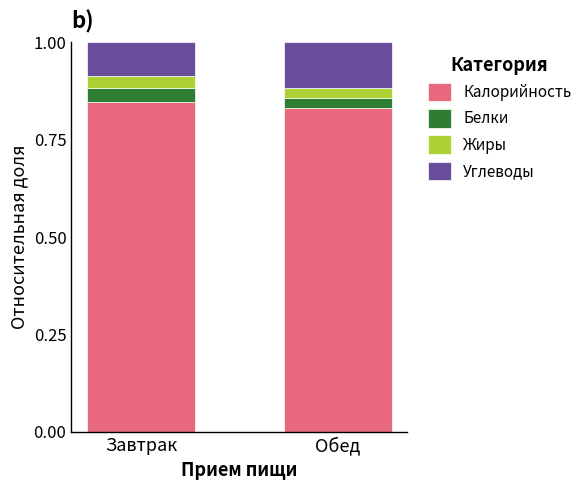

What is the total value across all series at Завтрак?

1.0